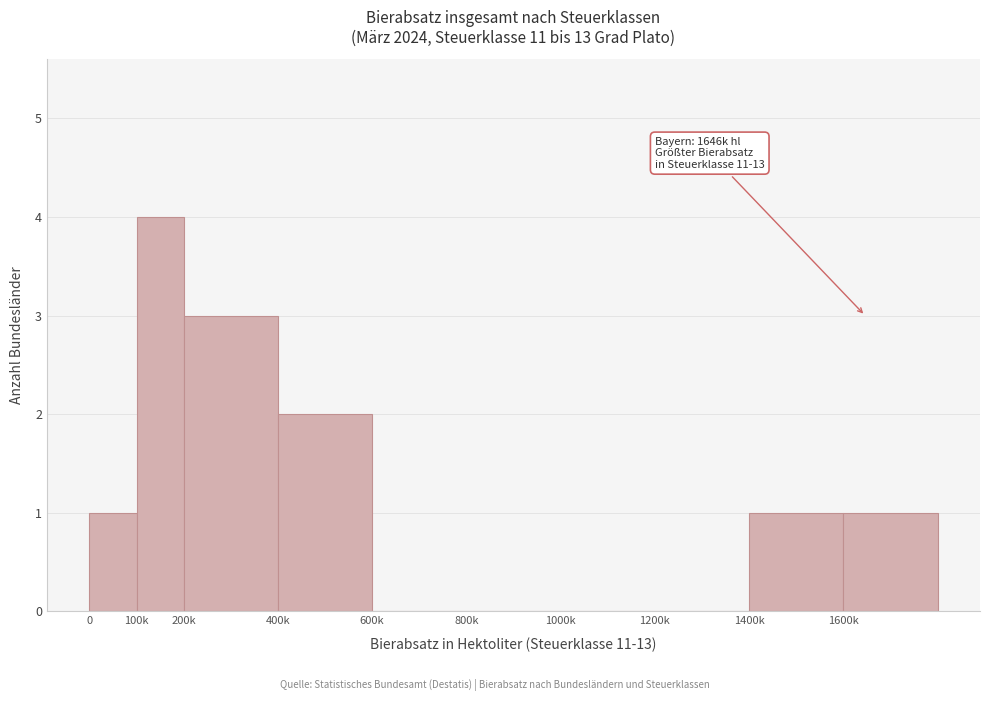

What is the change in value from 600k to 1600k?

+1